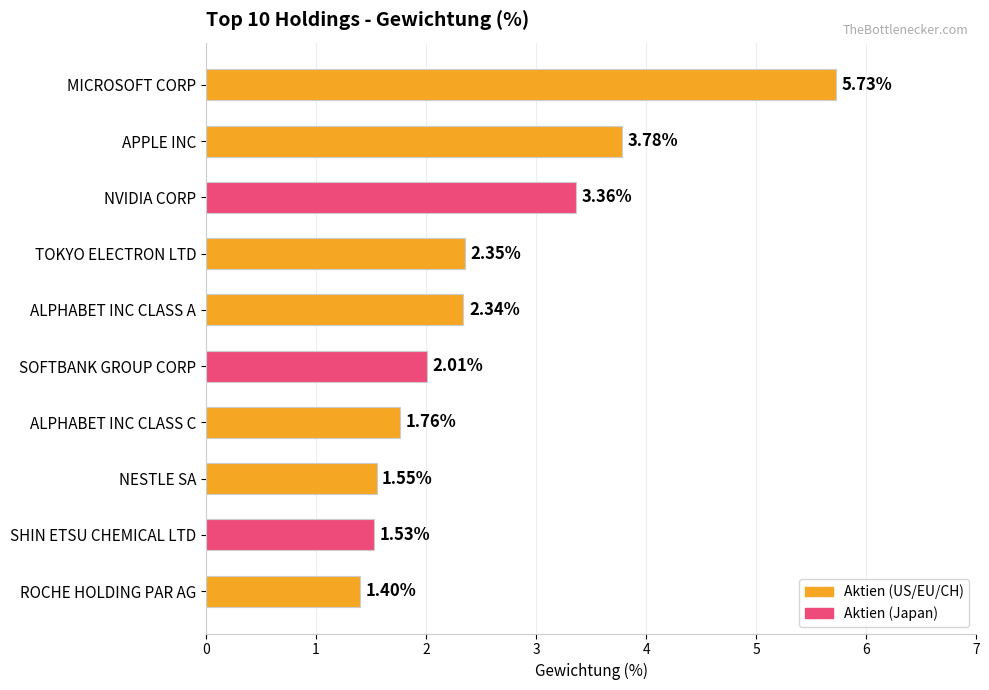

Which label corresponds to the smallest value in the chart?

ROCHE HOLDING PAR AG